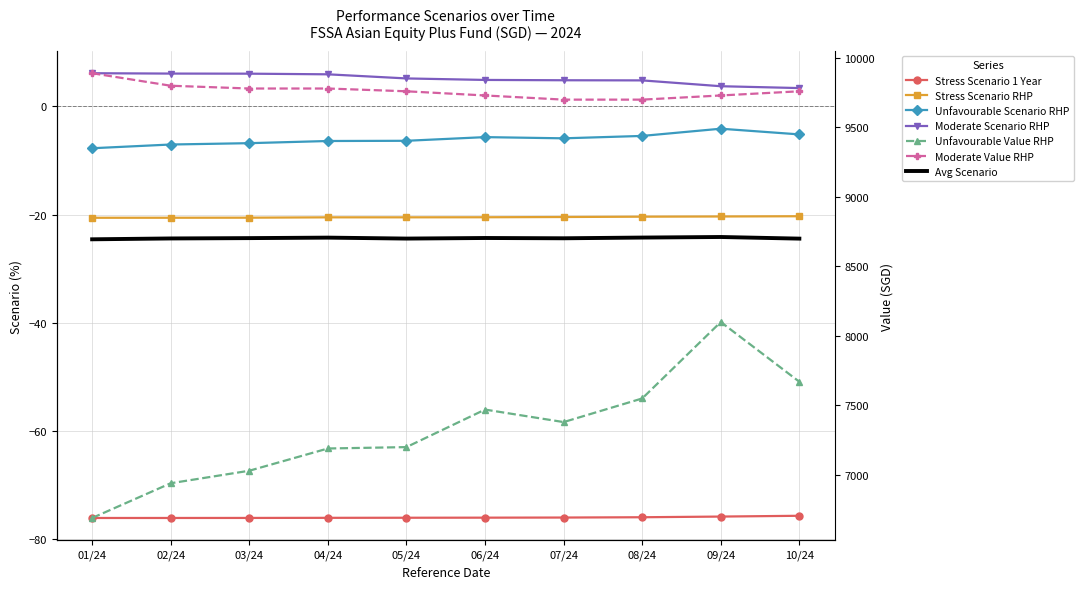

Read the Stress Scenario 1 Year value at 08/24.

-75.9